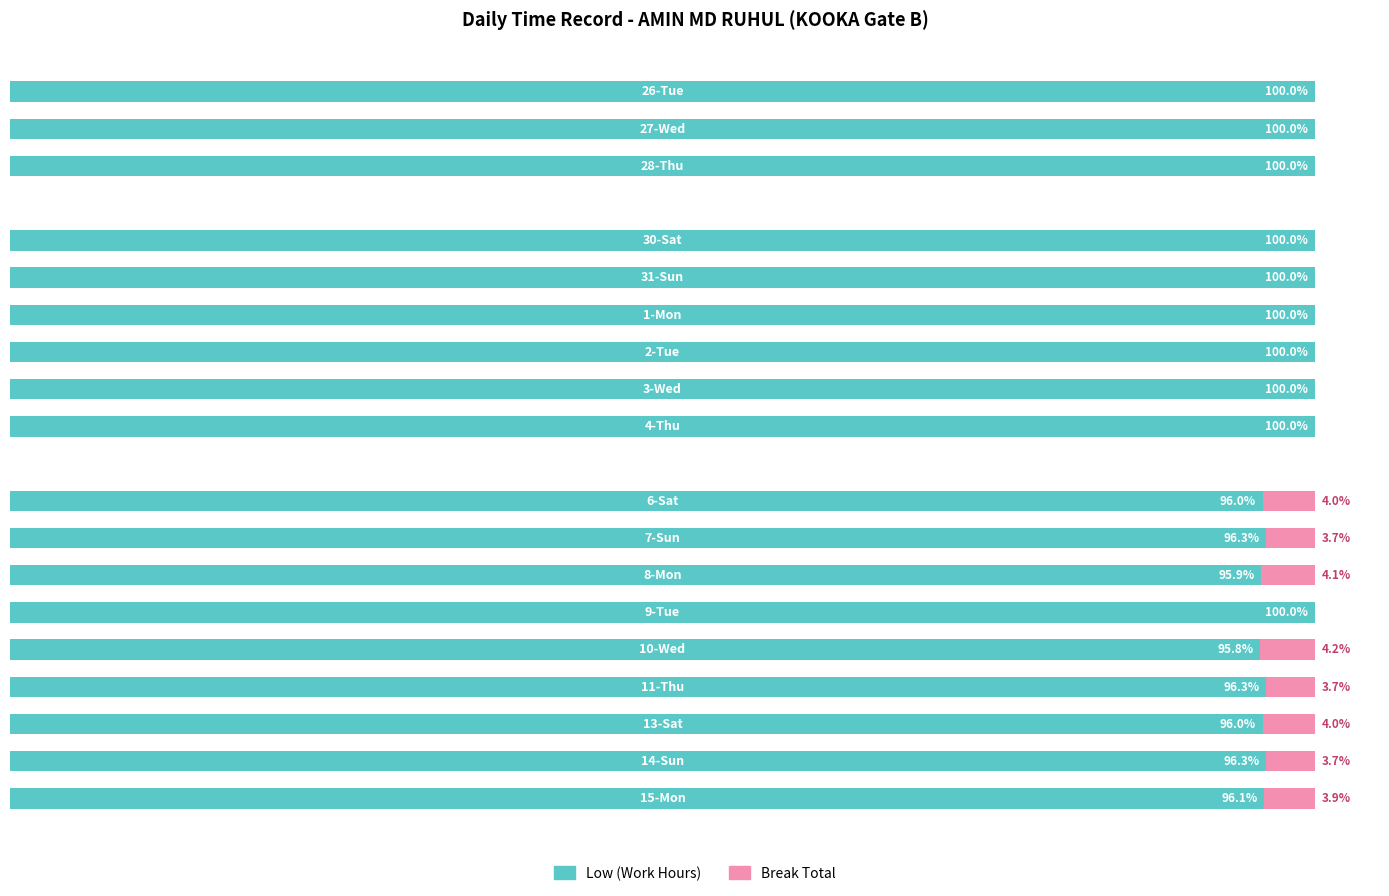

What are all the series names shown in the legend?

Low (Work Hours), Break Total